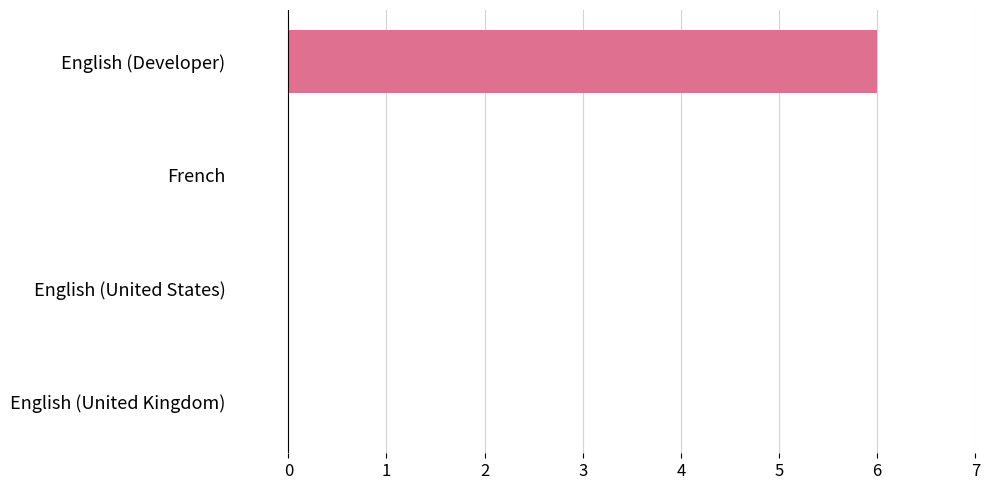

How many series are shown in this chart?

1